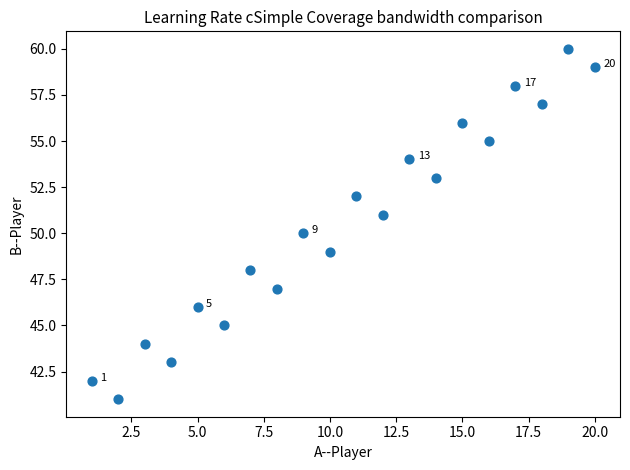

What is the range of X values (max minus min)?

19